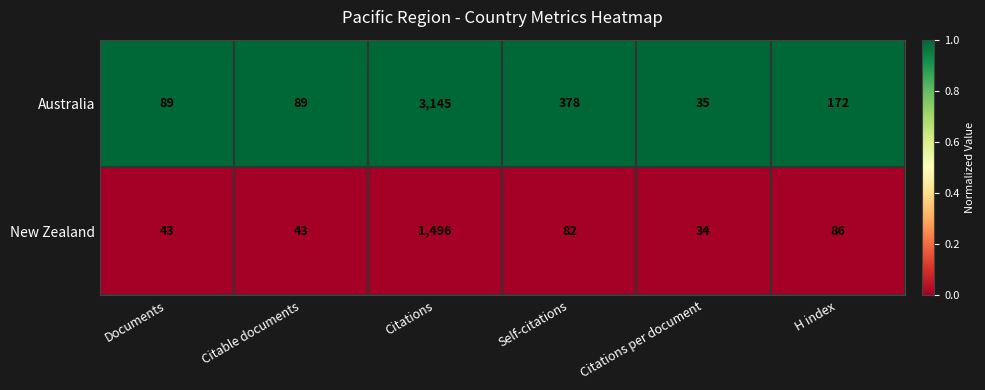

True or false: New Zealand has a value of 75 at Citable documents.

False